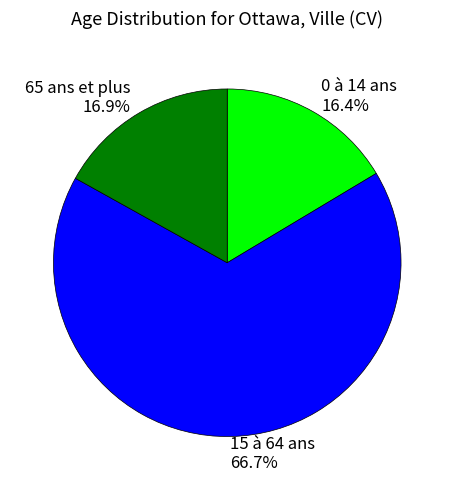

Does any single category account for the majority?

Yes